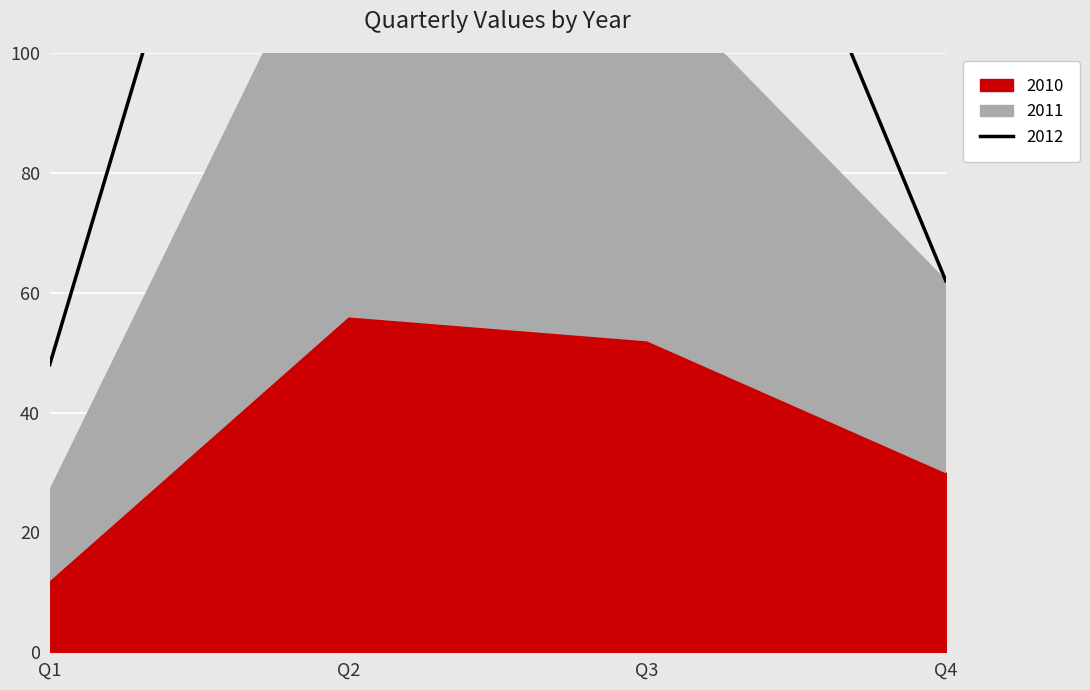

The value of 2010 at Q2 is 16. True or false?

False